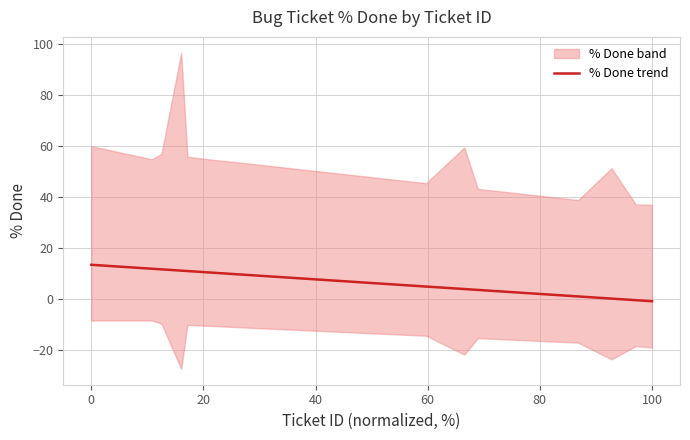

The chart shows a value of 1.3 at 23. True or false?

False